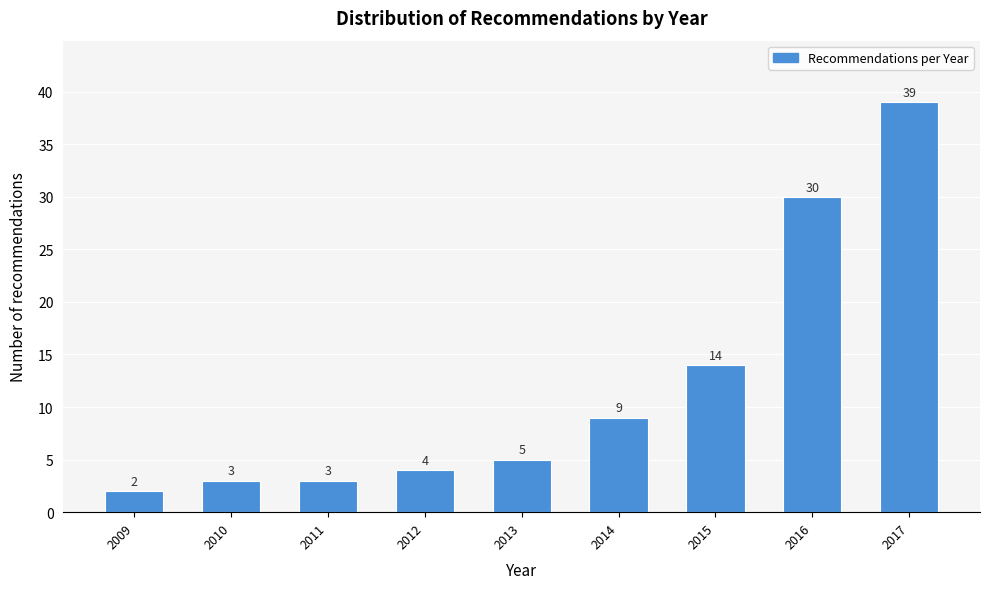

Reading left to right, what are all the values shown in this chart?

2009=2	2010=3	2011=3	2012=4	2013=5	2014=9	2015=14	2016=30	2017=39